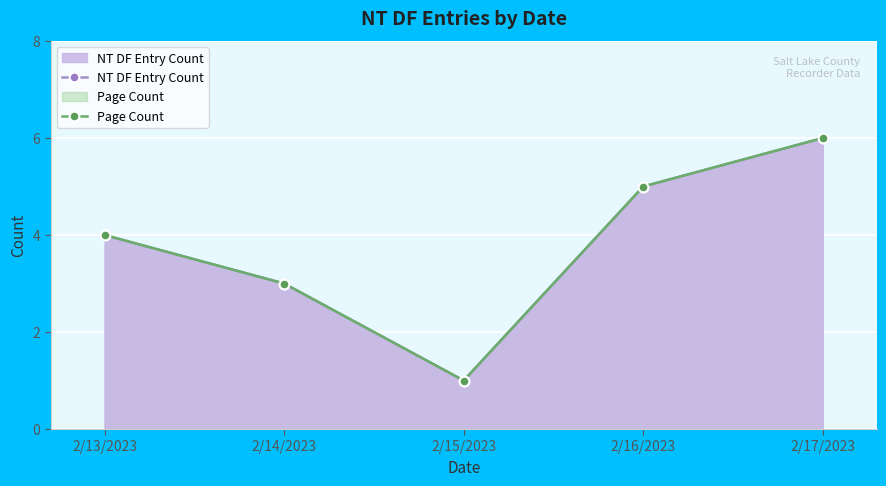

True or false: Page Count and NT DF Entry Count intersect in this chart.

False